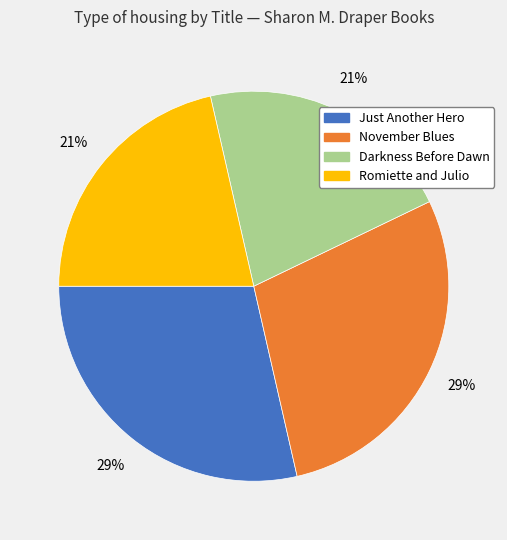

Count the number of slices in the pie.

4